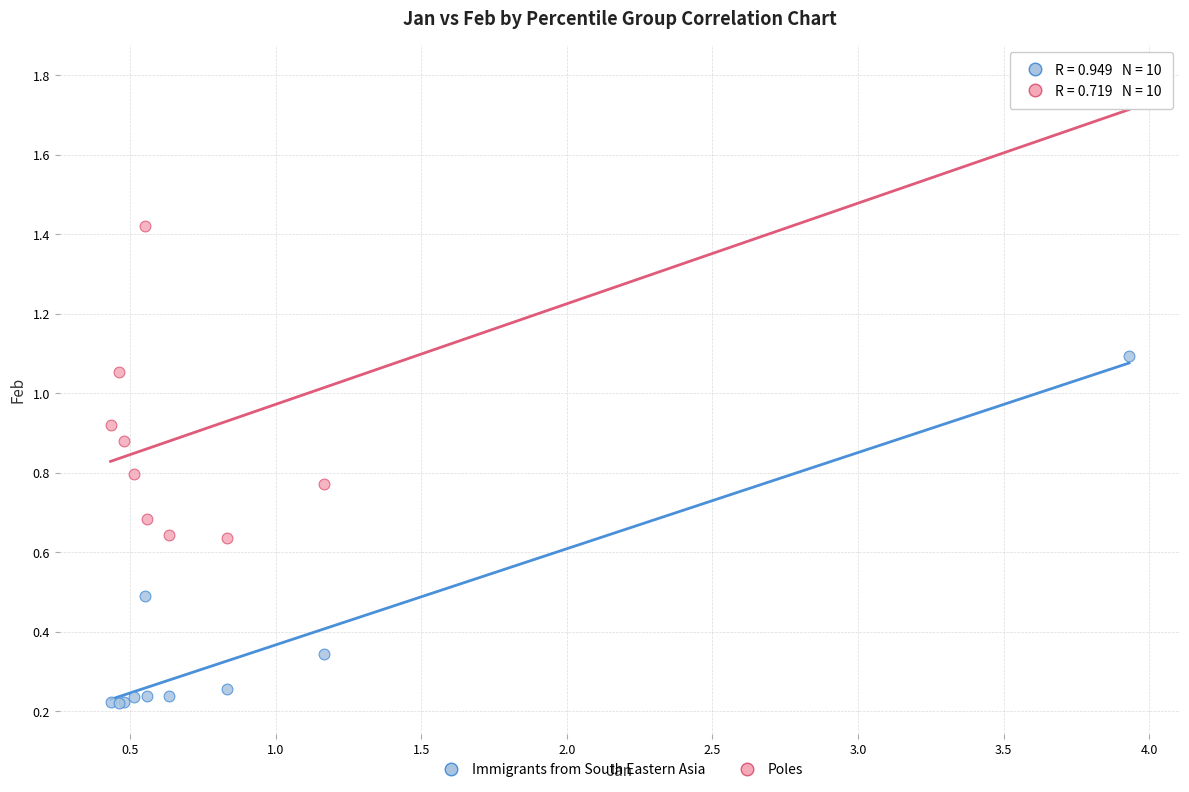

Which series contains the lowest Y value?

Immigrants from South Eastern Asia